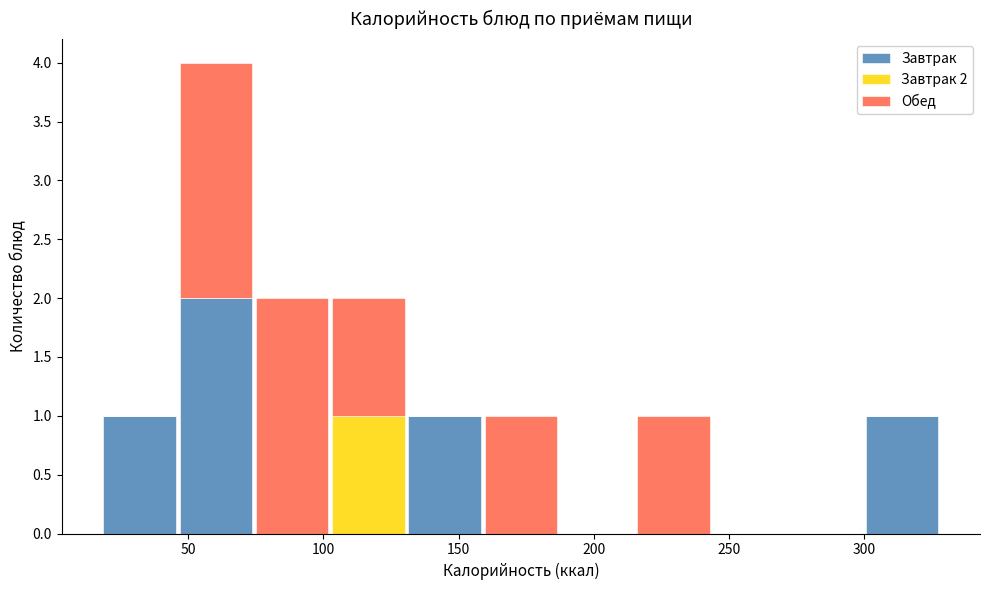

Which range on the x-axis has the tallest stacked bar (by total height)?

45 to 75